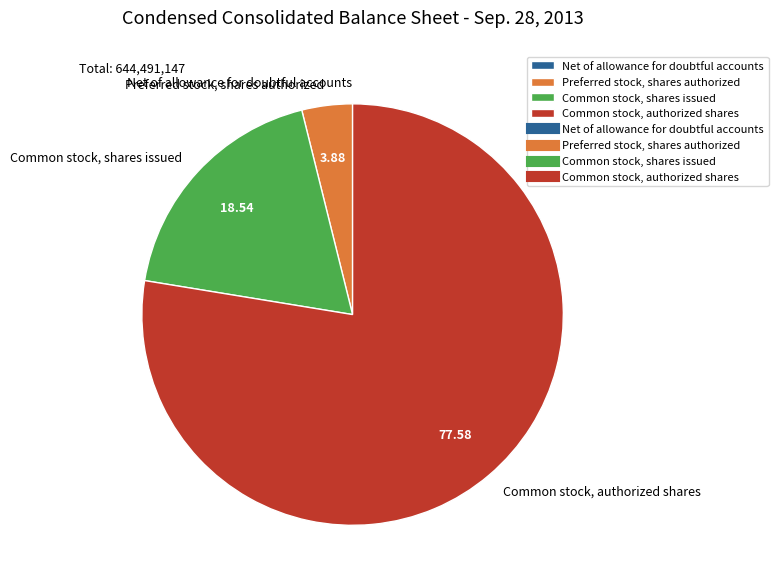

Between Common stock, authorized shares and Preferred stock, shares authorized, which is larger?

Common stock, authorized shares